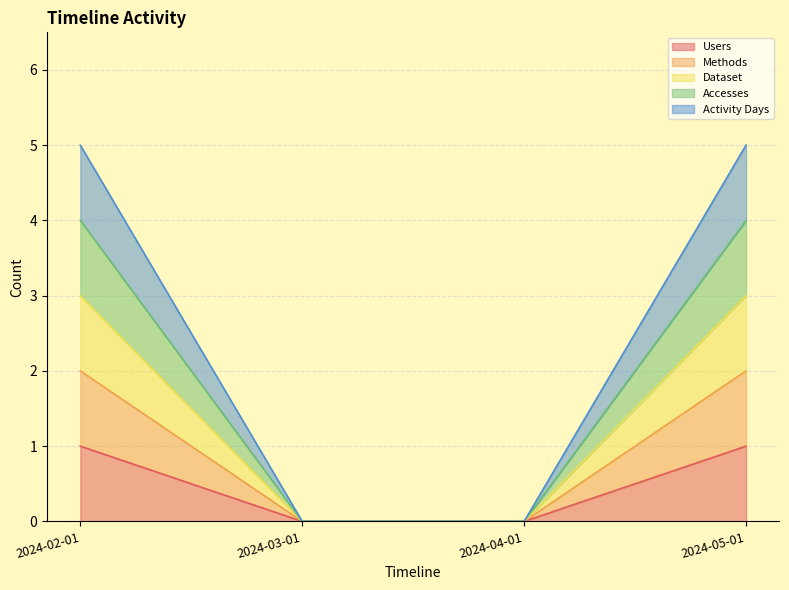

How many lines are shown in the chart?

5